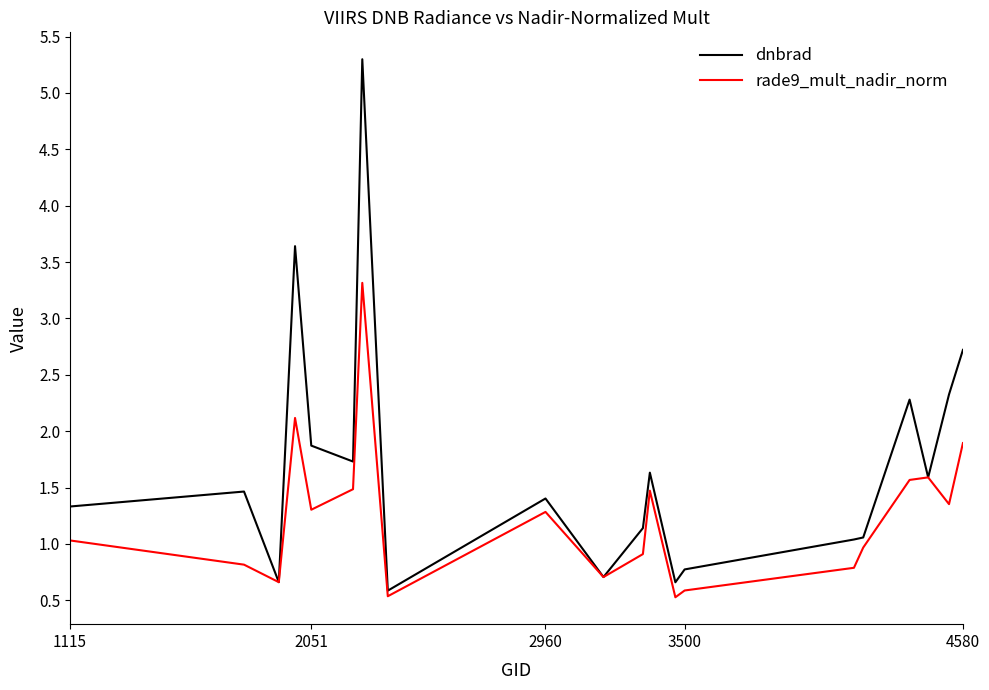

List the series in order of their overall mean, highest first.

dnbrad, rade9_mult_nadir_norm